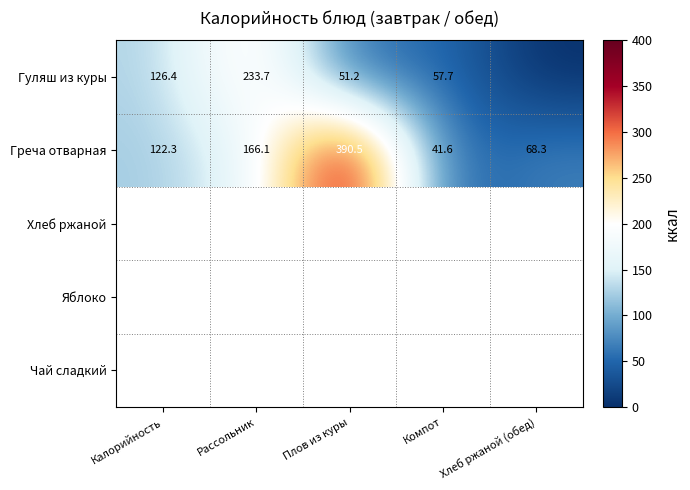

At which label is Греча отварная closest to 216?

Рассольник